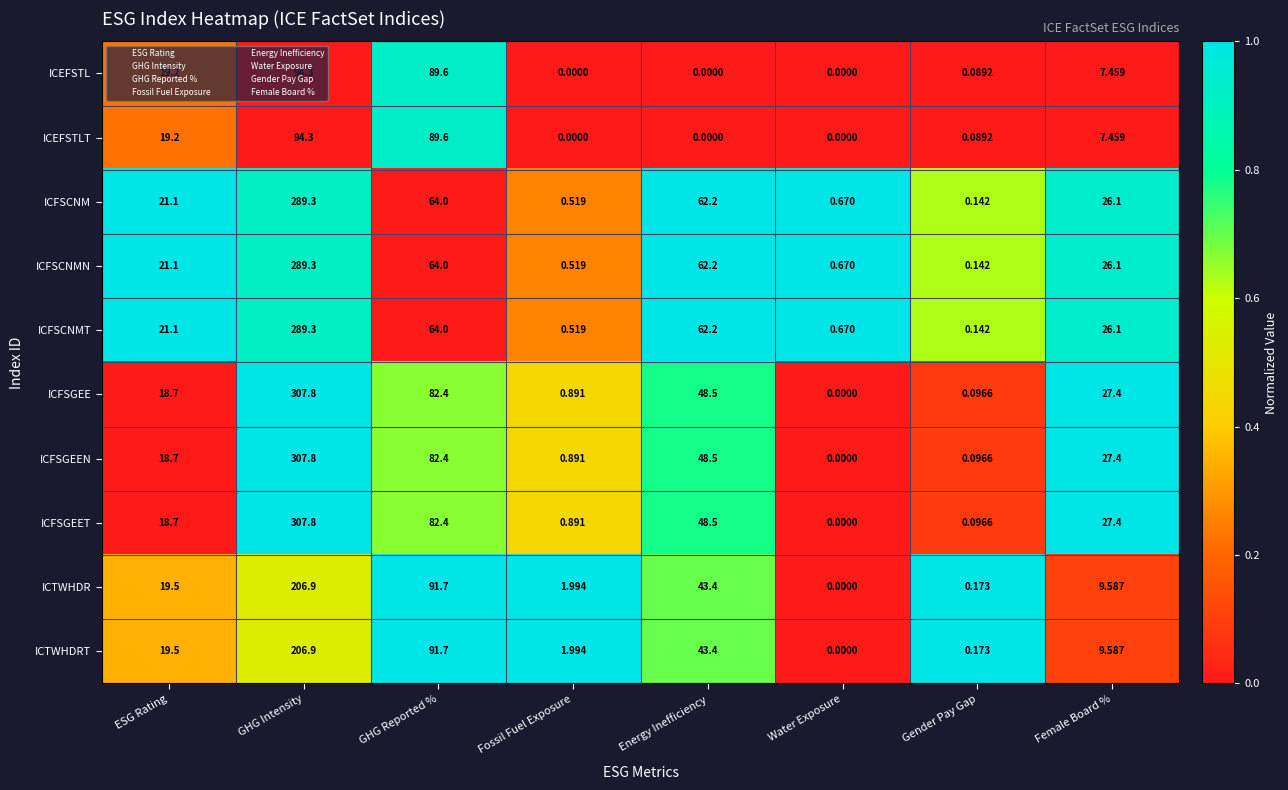

Rank the categories by ICTWHDR value from lowest to highest.

Water Exposure, Gender Pay Gap, Fossil Fuel Exposure, Female Board %, ESG Rating, Energy Inefficiency, GHG Reported %, GHG Intensity